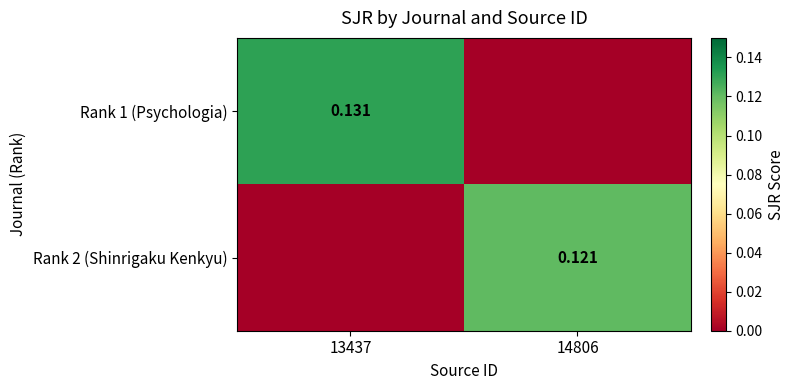

Is the value of Rank 2 (Shinrigaku Kenkyu) at 14806 greater than the value of Rank 1 (Psychologia) at 13437?

No